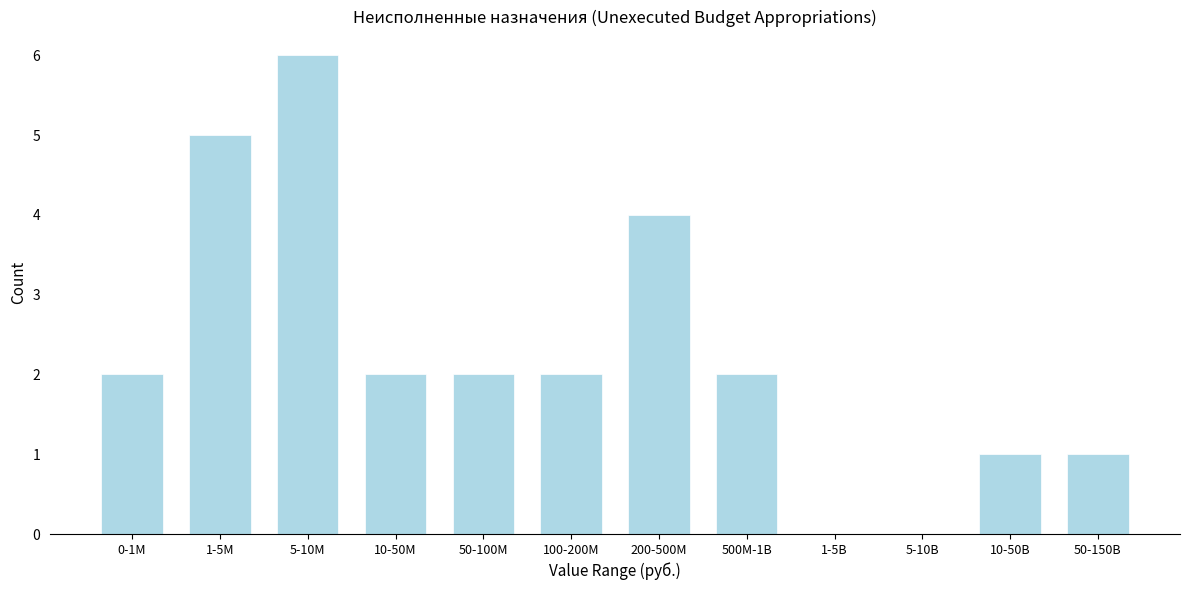

Reading right to left, extract all data points from this chart.

50-150B=1	10-50B=1	5-10B=0	1-5B=0	500M-1B=2	200-500M=4	100-200M=2	50-100M=2	10-50M=2	5-10M=6	1-5M=5	0-1M=2